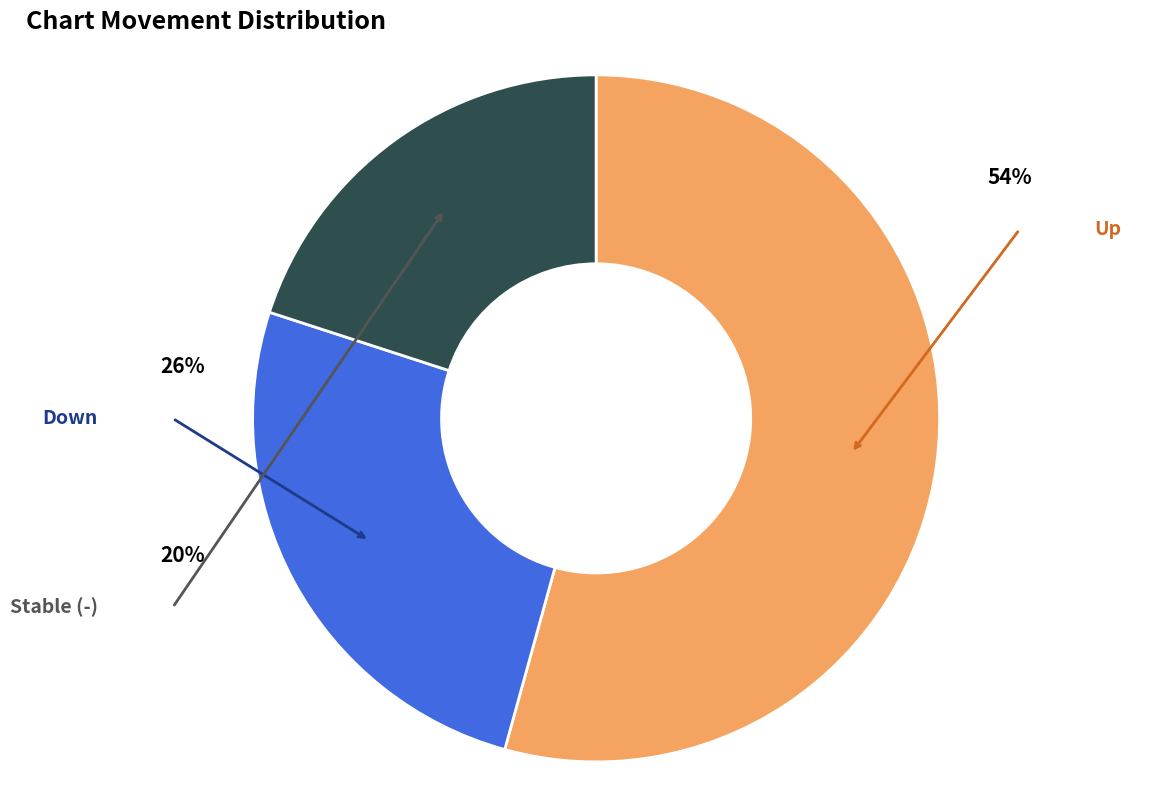

What percentage is the up slice, to the nearest percent?

54%